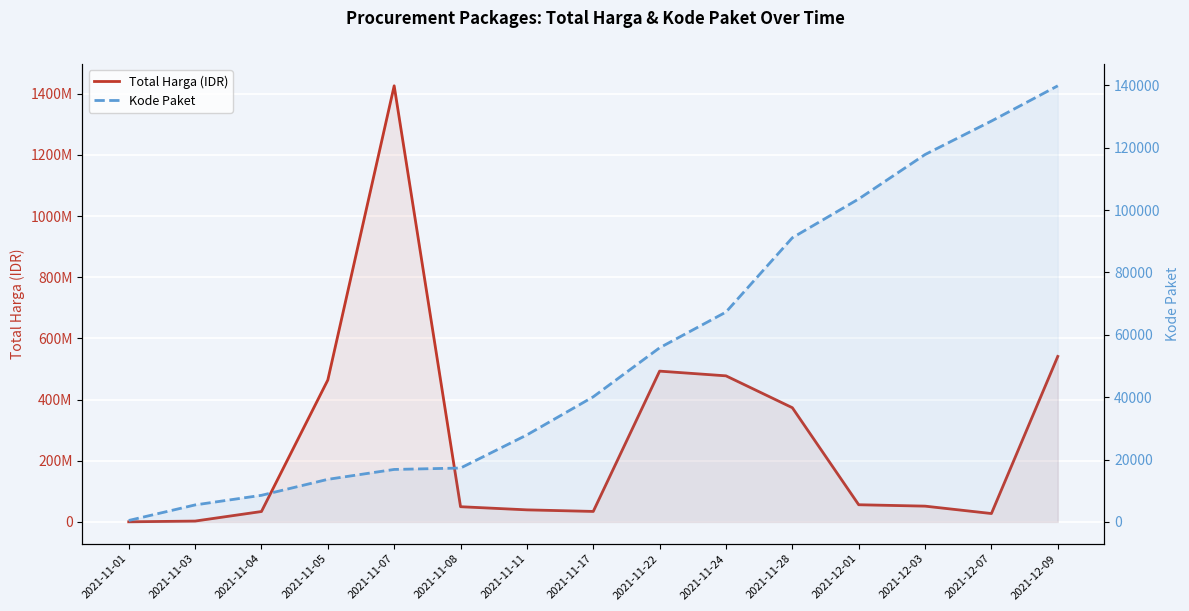

What is the label of the 7th point from the right?

2021-11-22